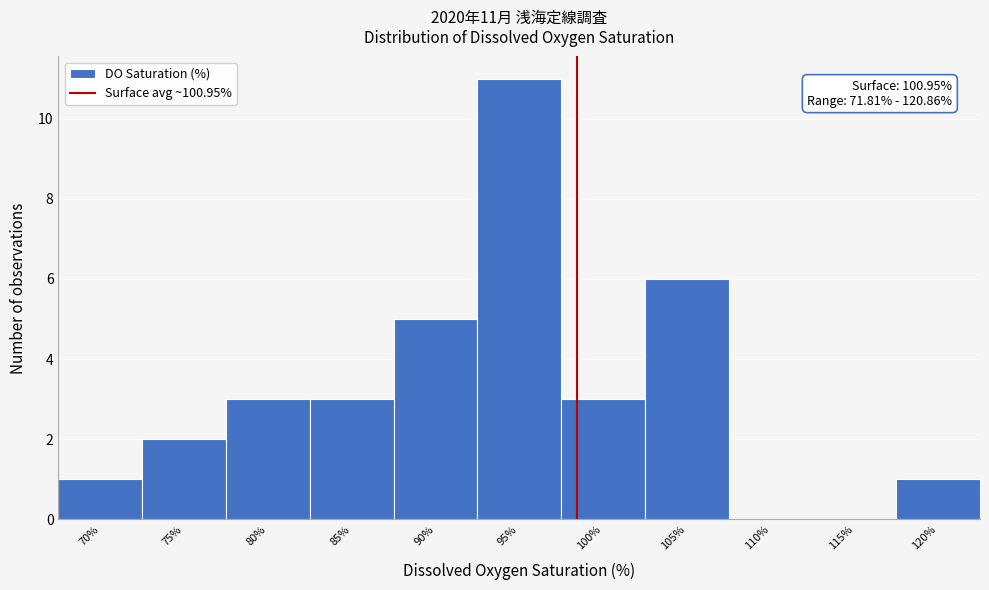

Reading left to right, transcribe all the data shown in this chart.

70%=1	75%=2	80%=3	85%=3	90%=5	95%=11	100%=3	105%=6	110%=0	115%=0	120%=1